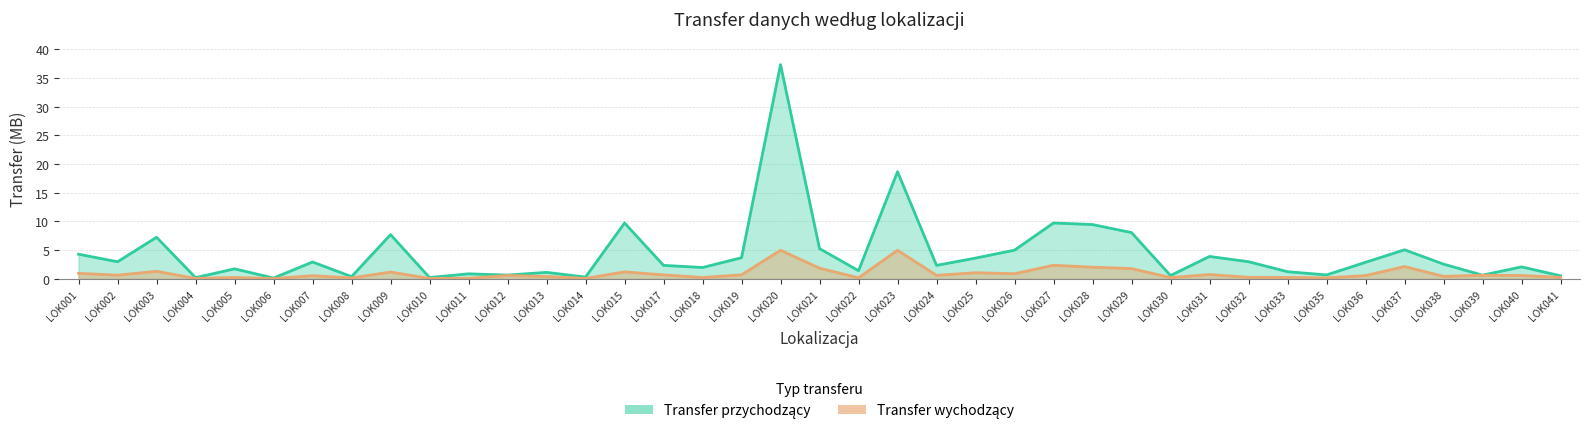

What is the lowest value of the Transfer przychodzący series?

0.1